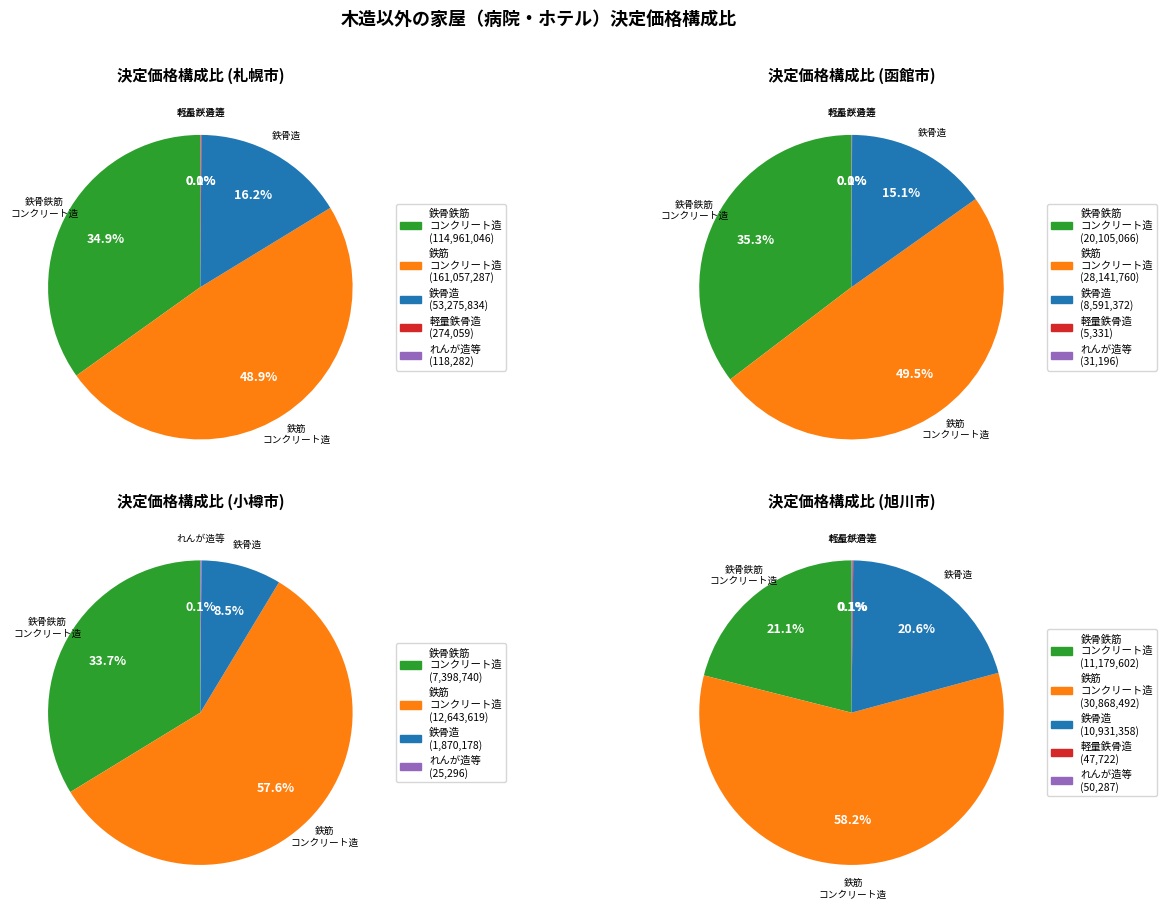

What percentage is the 鉄骨造 slice, to the nearest percent?

16%